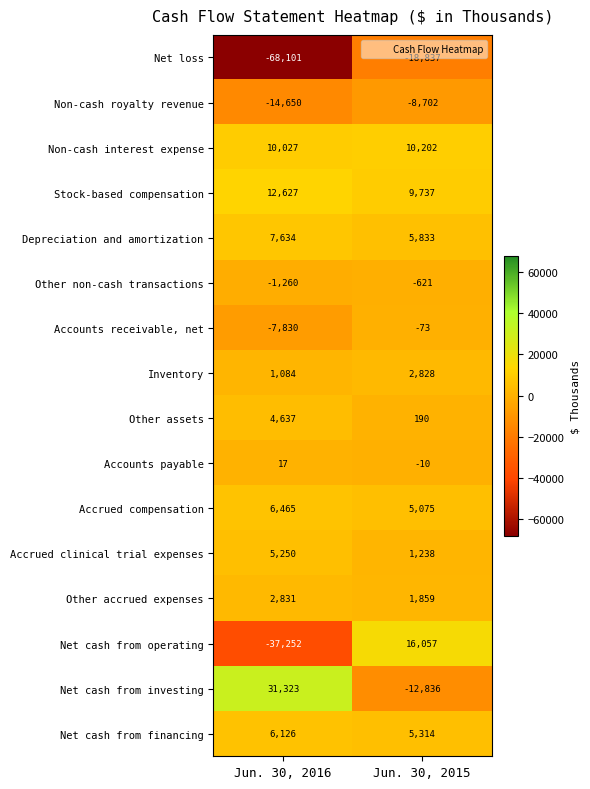

What is the total value across all series at Jun. 30, 2015?

17254